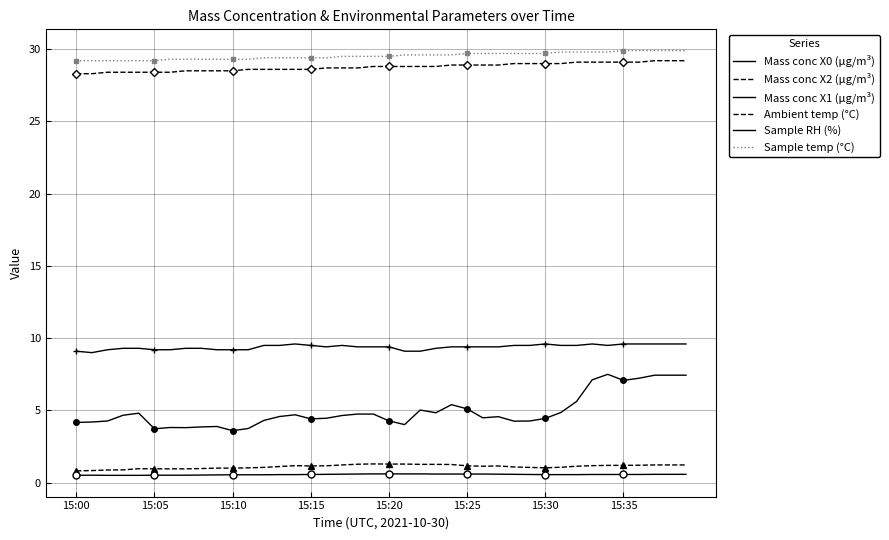

What is the average value of the Ambient temp (°C) series?

28.8